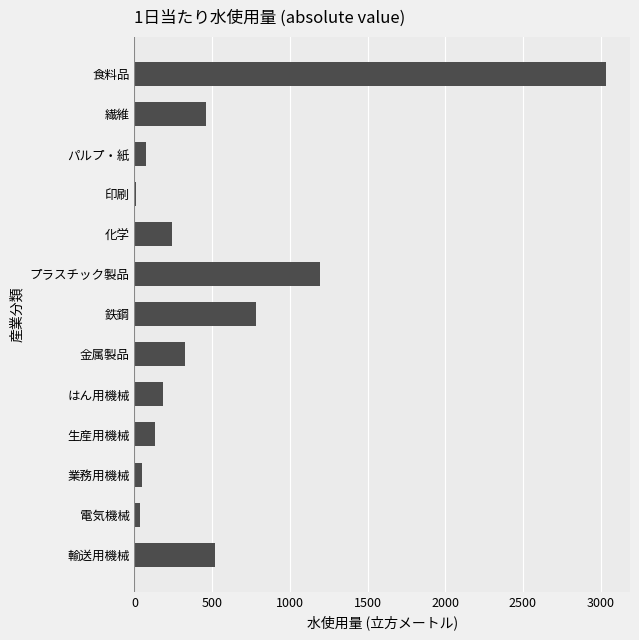

Are the bars horizontal?

Yes